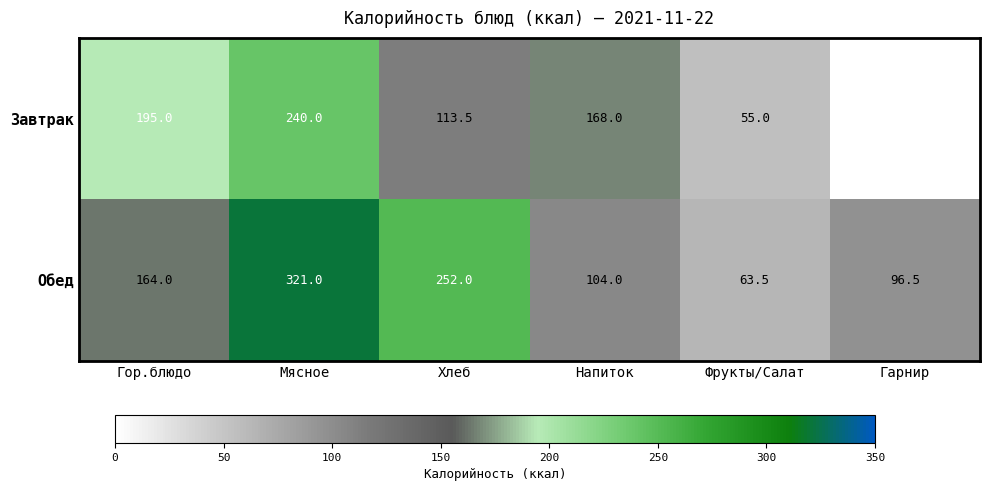

What is the total value across all series at Напиток?

272.0